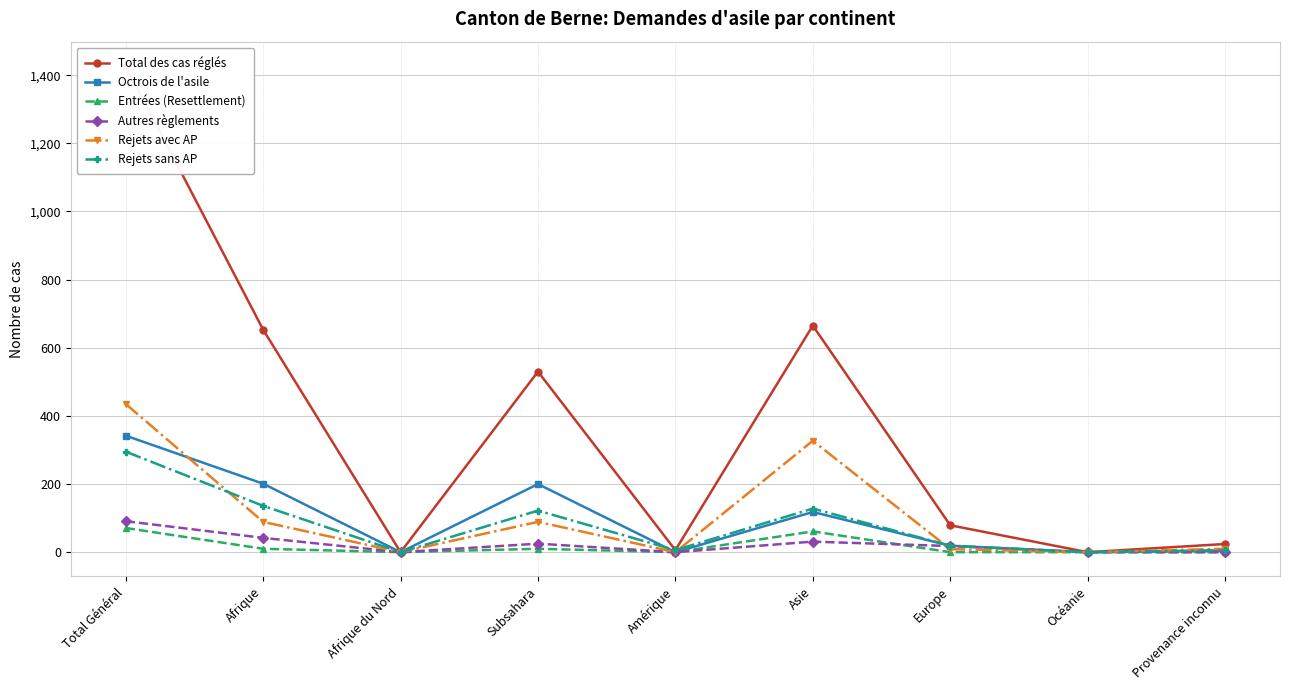

How many lines are shown in the chart?

6